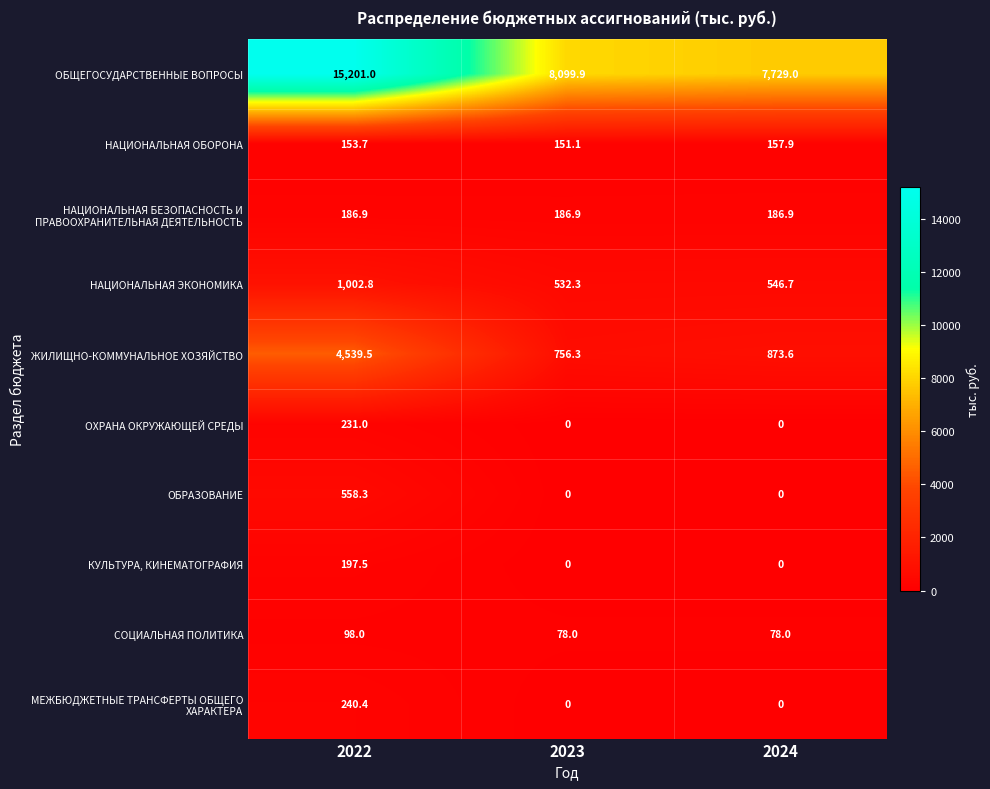

What is the sum of all НАЦИОНАЛЬНАЯ ЭКОНОМИКА values?

2081.8